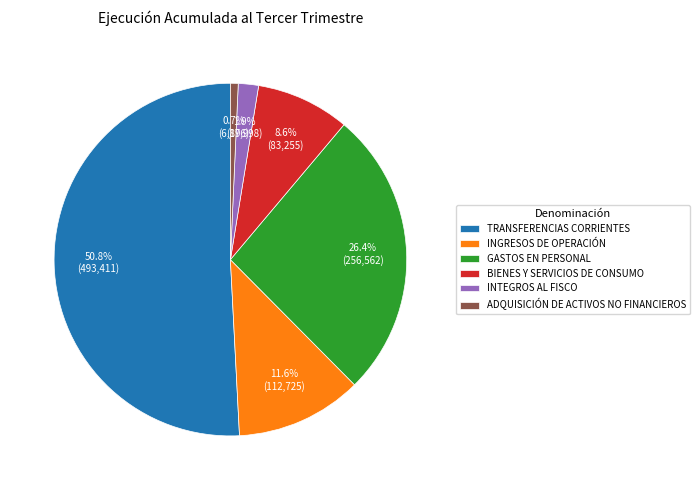

Rank the categories by value from lowest to highest.

ADQUISICIÓN DE ACTIVOS NO FINANCIEROS, INTEGROS AL FISCO, BIENES Y SERVICIOS DE CONSUMO, INGRESOS DE OPERACIÓN, GASTOS EN PERSONAL, TRANSFERENCIAS CORRIENTES